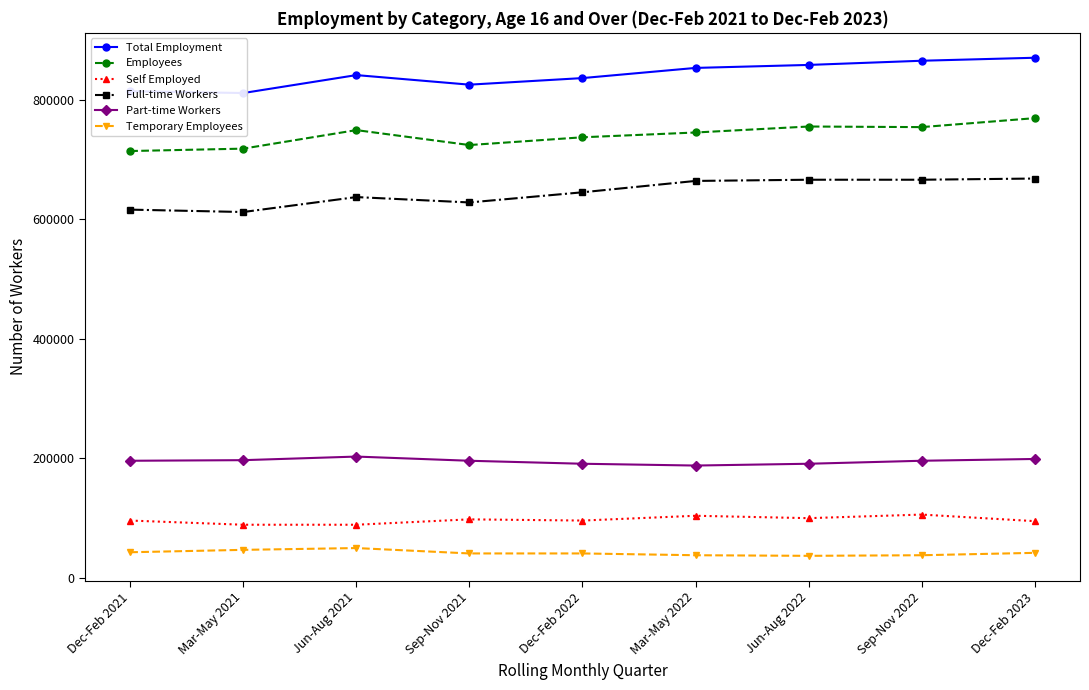

What is the lowest value of the Temporary Employees series?

37000